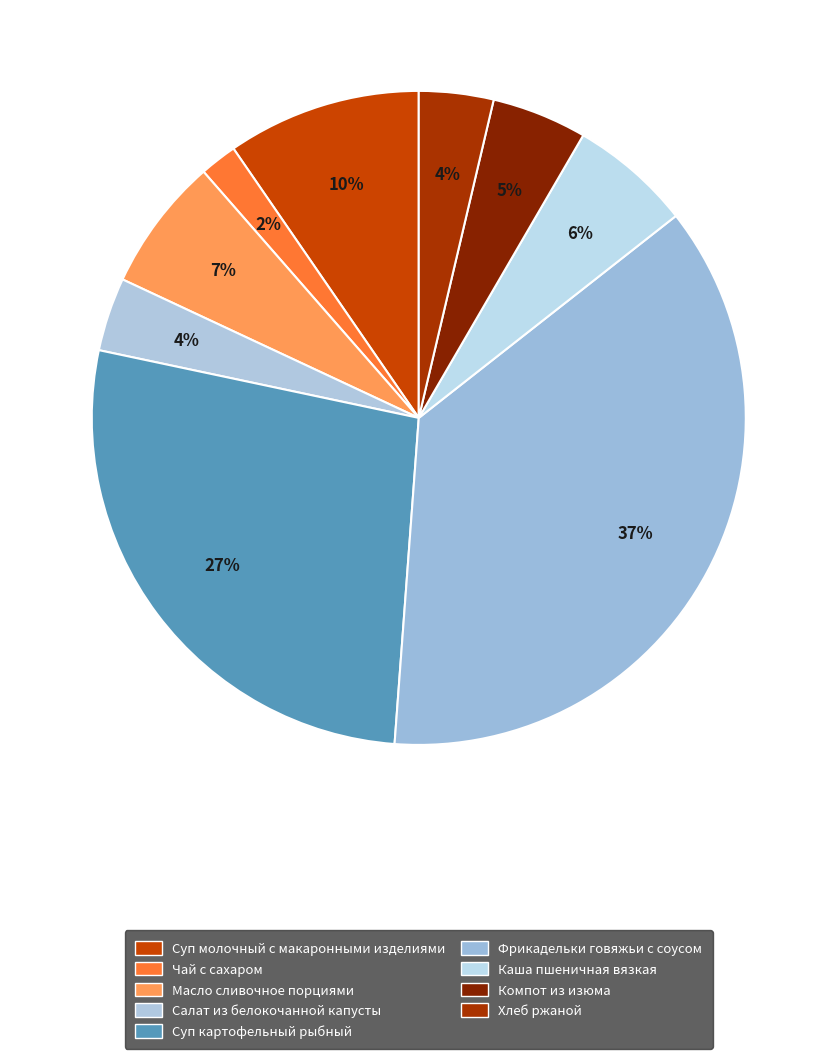

How many slices are in this pie chart?

9